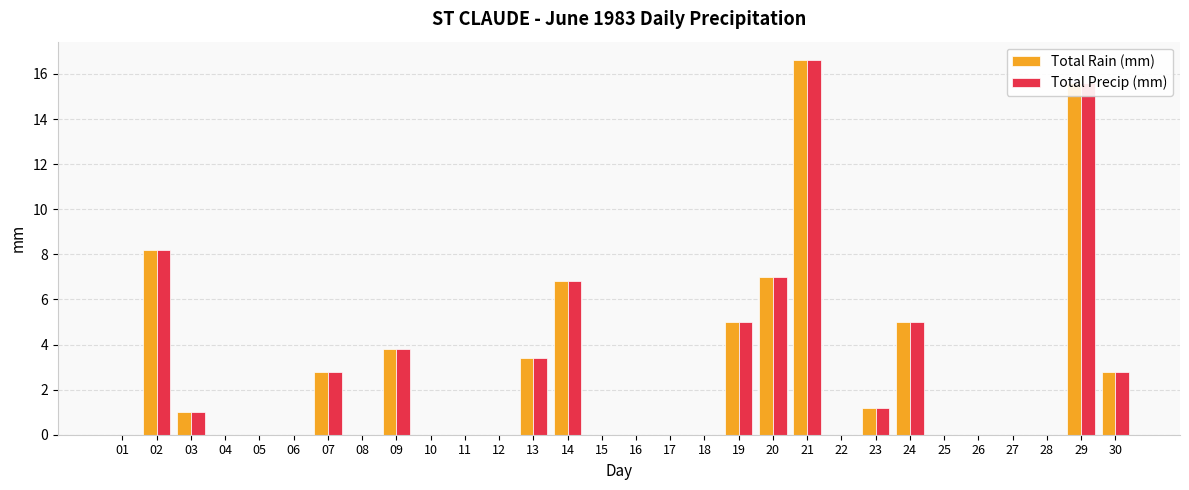

What is the average value of the Total Rain (mm) series?

2.6